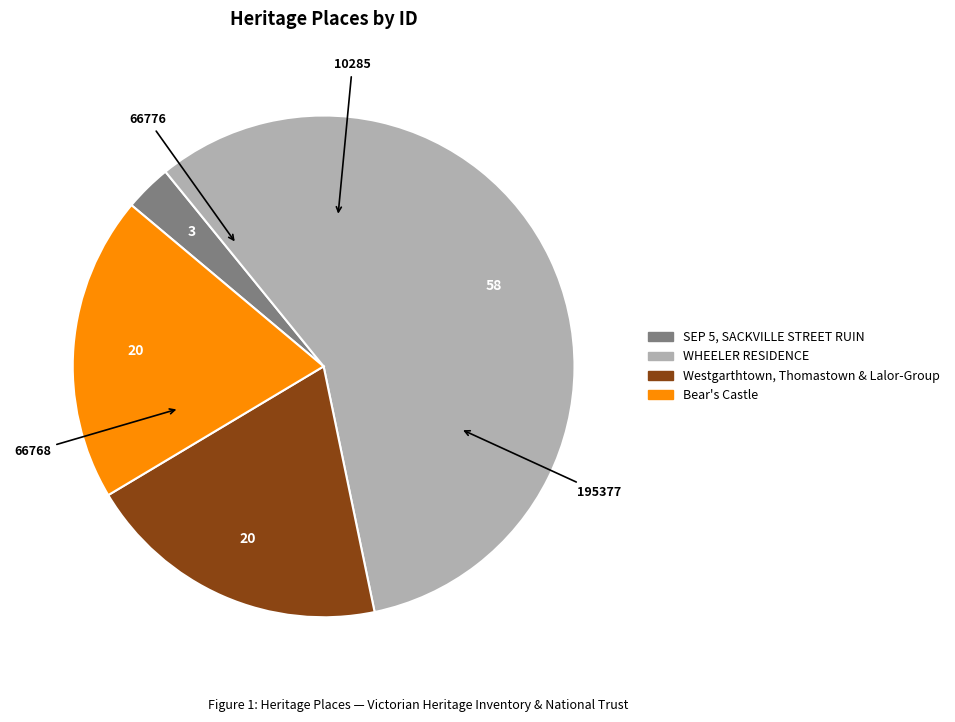

Approximately how many times larger is the value at WHEELER RESIDENCE compared to Bear's Castle?

2.9